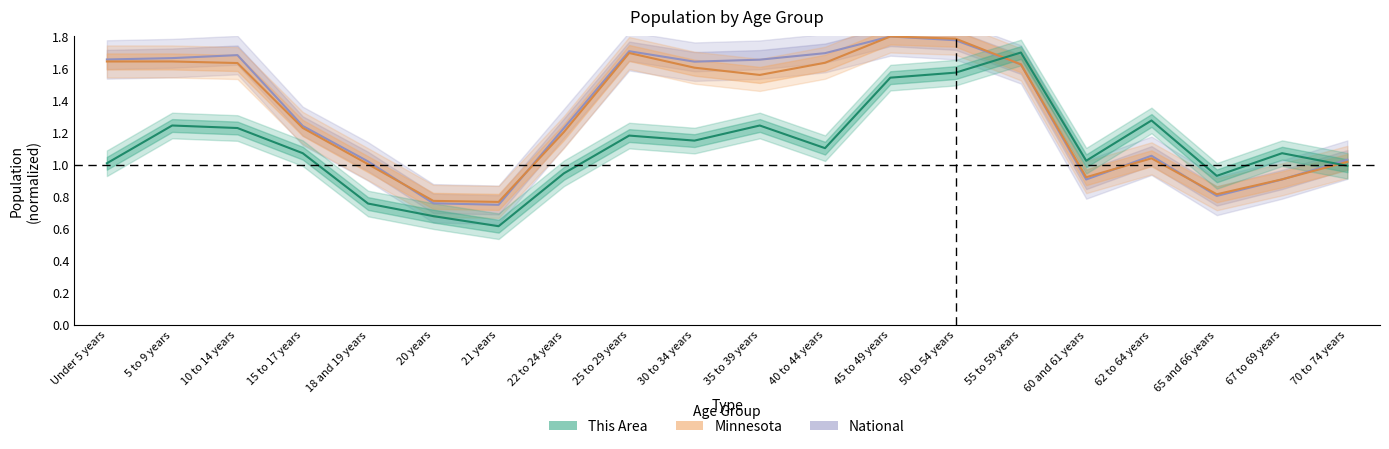

Where is the first local maximum for This Area?

5 to 9 years